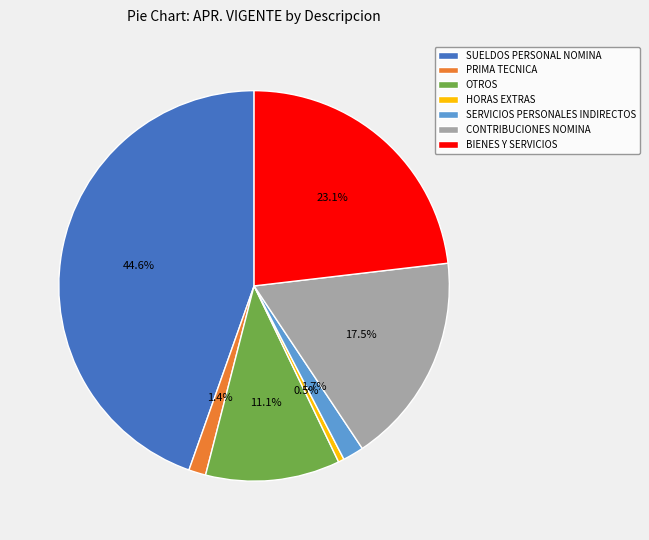

What percentage is NOT represented by OTROS?

88.9%